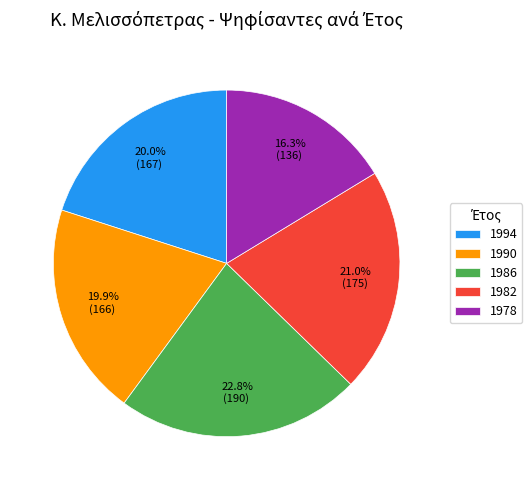

Which category has the biggest portion of the pie?

1986